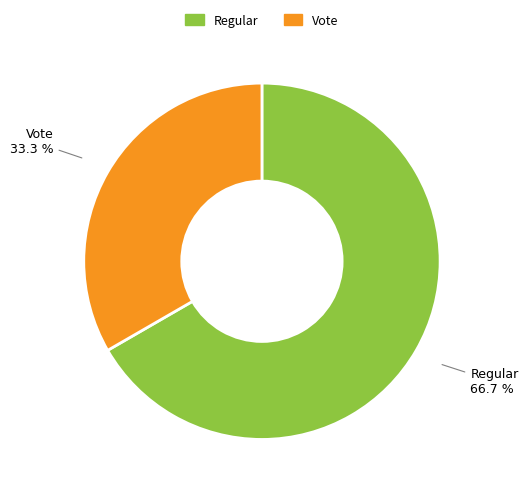

Count the number of slices in the pie.

2